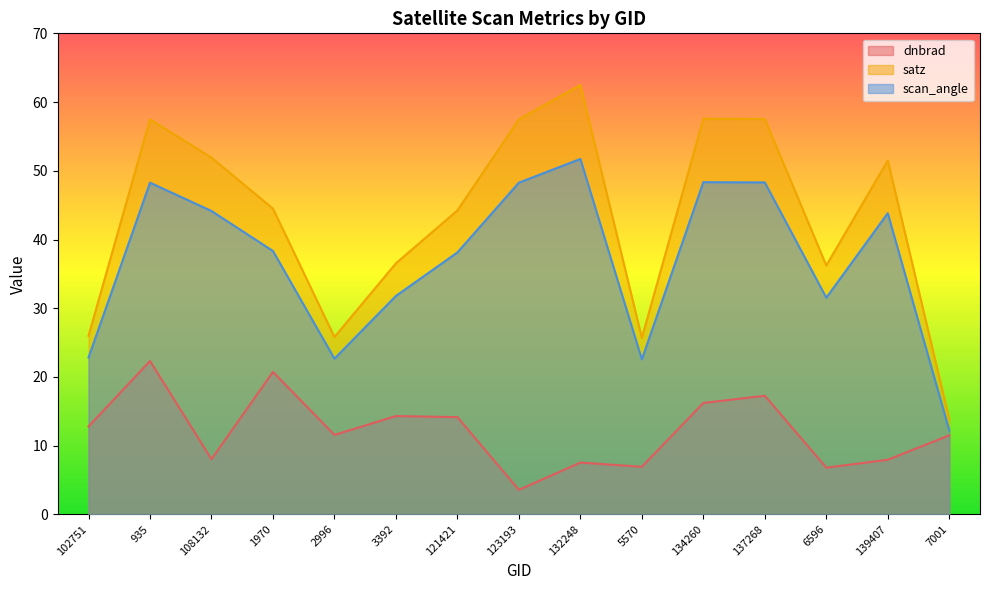

What is the minimum value shown in the chart?

3.6